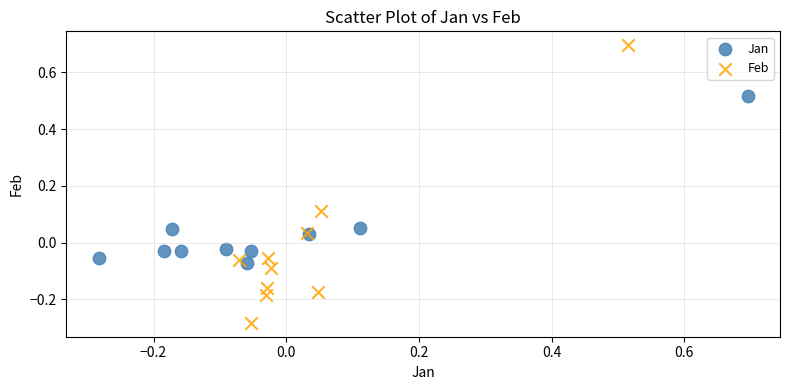

Which series reaches the minimum Y coordinate?

Feb